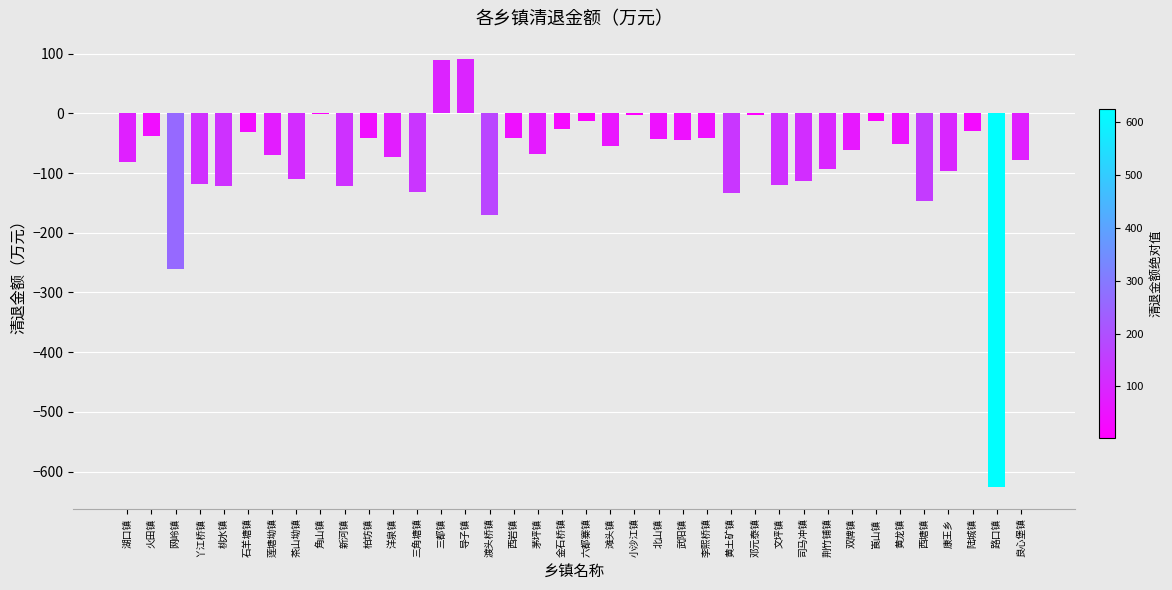

What is the greatest value displayed?

90.6